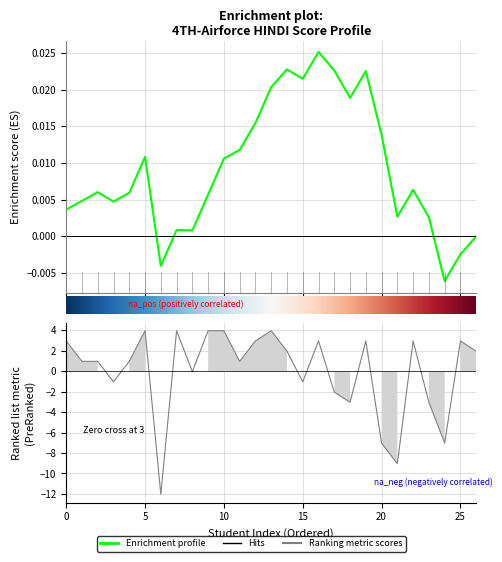

The value at 10 is 1.9. True or false?

False